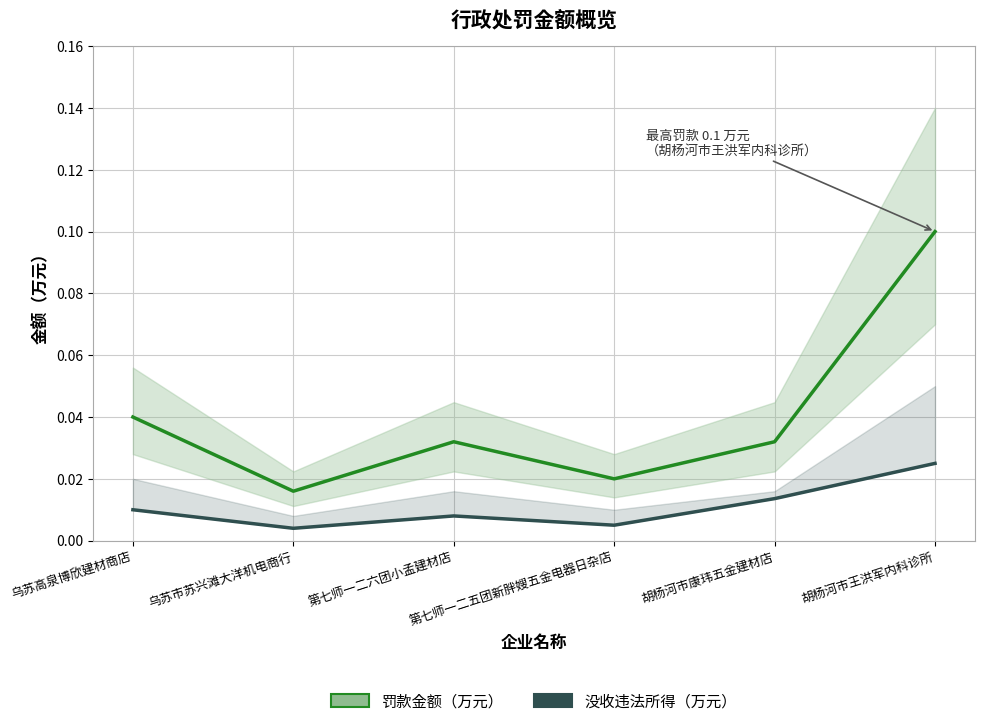

At which category does 没收违法所得（万元） reach its first local valley?

乌苏市苏兴滩大洋机电商行